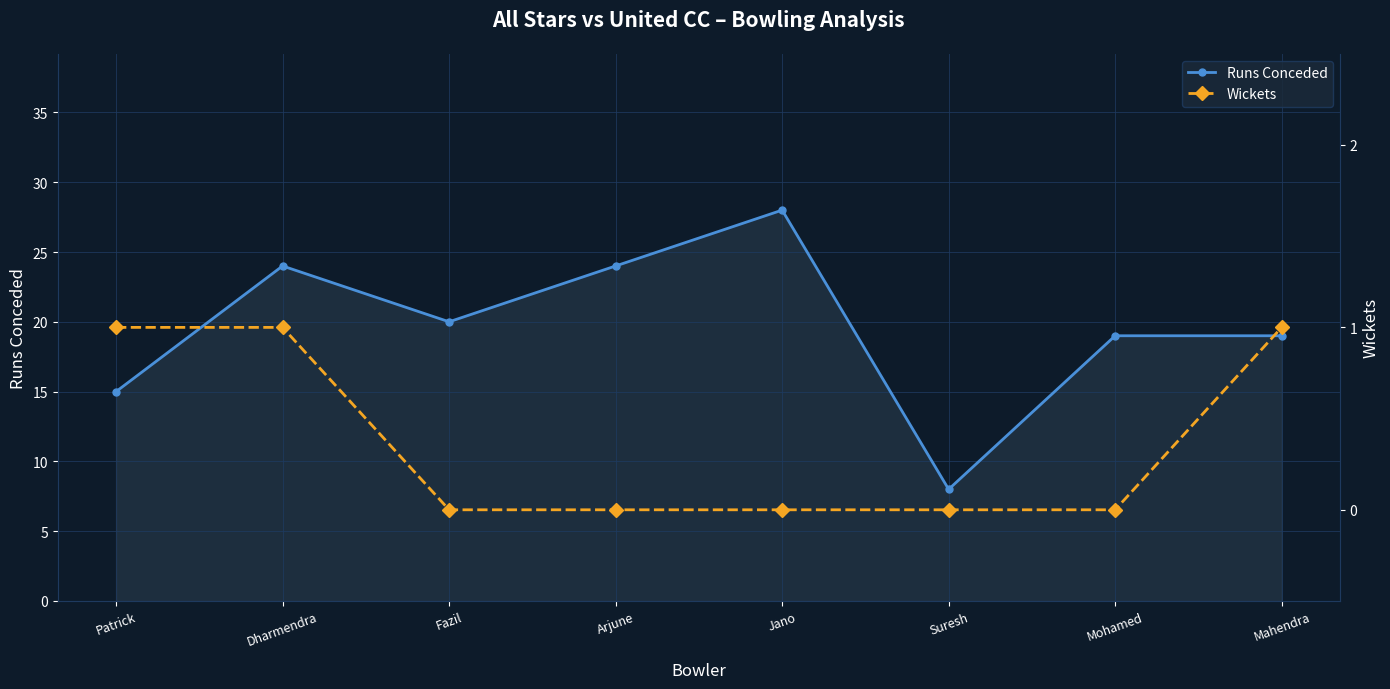

What is the minimum value for Runs Conceded?

8